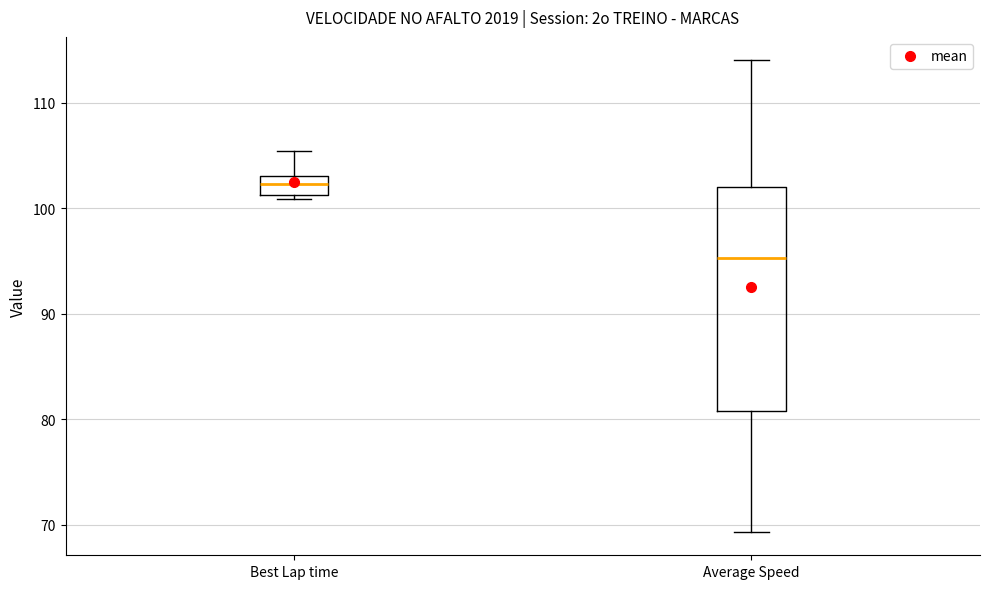

Reading left to right, transcribe this box plot: for each box, give where its median line is, the range the box spans, and where its two whiskers end, as read against the y-axis. The values are not printed on the chart, so give them approximately, as read against the axis.

Best Lap time: median 102, box 101 to 103, whiskers 101 (just below the box's lower edge) to 105
Average Speed: median 95, box 81 to 102, whiskers 69 to 114